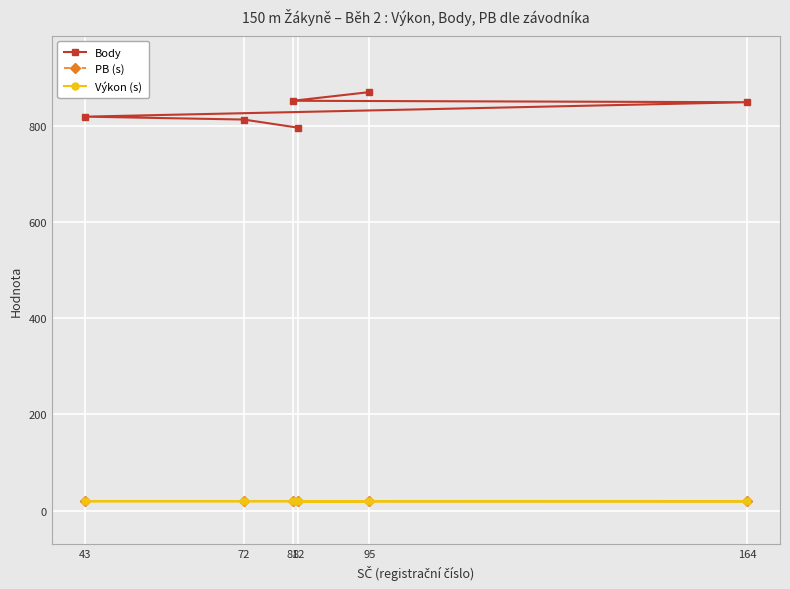

True or false: Výkon (s) has a value of 19.2 at 95.

True